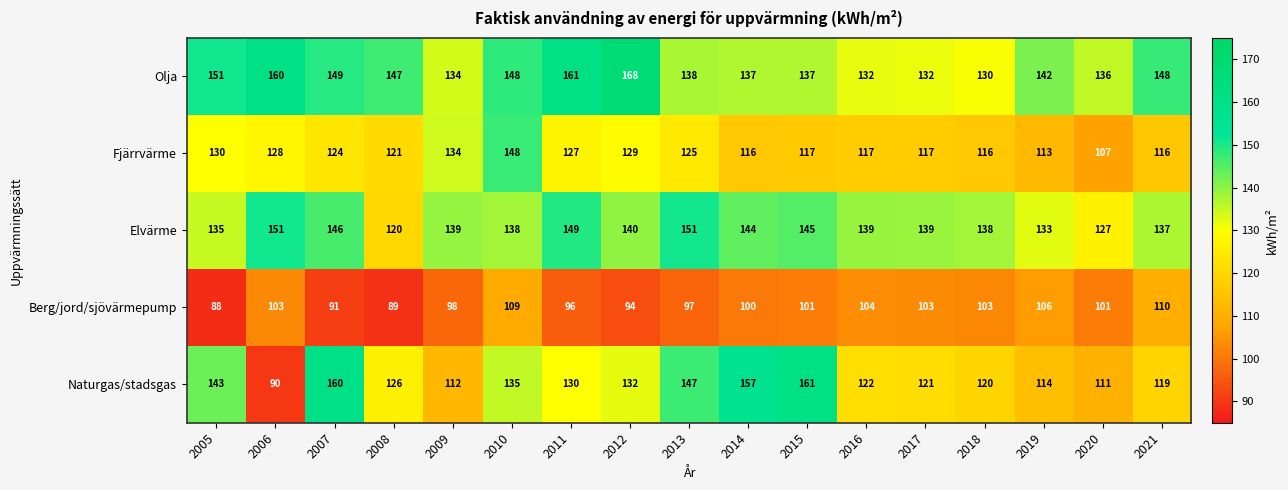

At which category does the chart reach its peak across all series?

2012